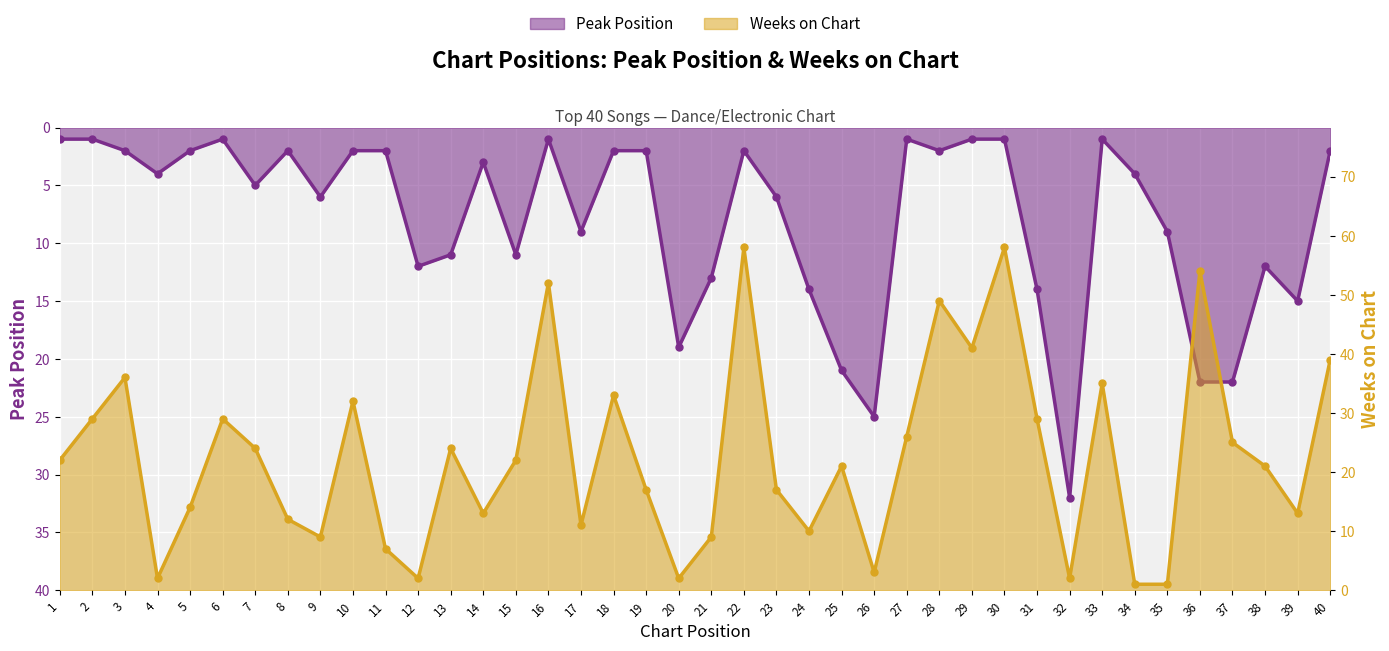

What are all the series names shown in the legend?

Peak Position, Weeks on Chart